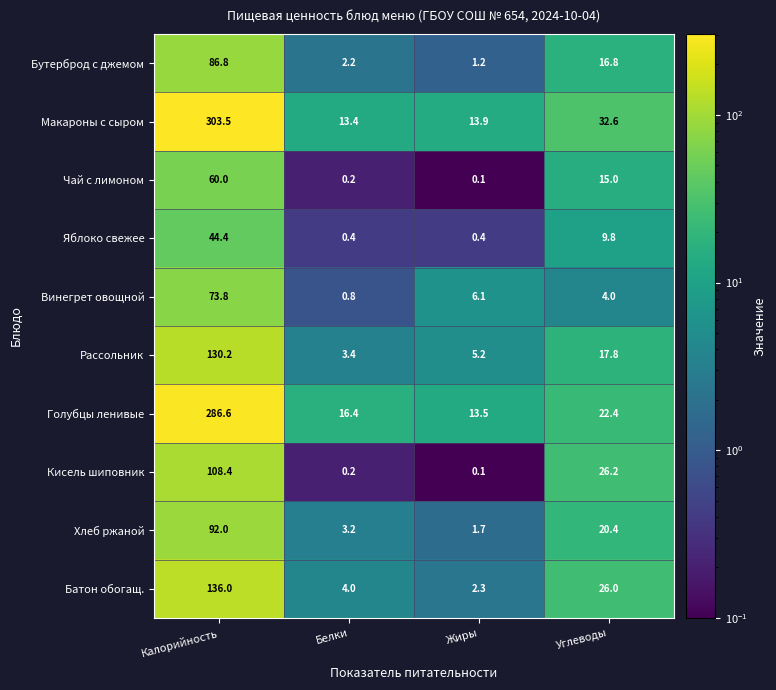

Which category has the highest value in the Хлеб ржаной series?

Калорийность